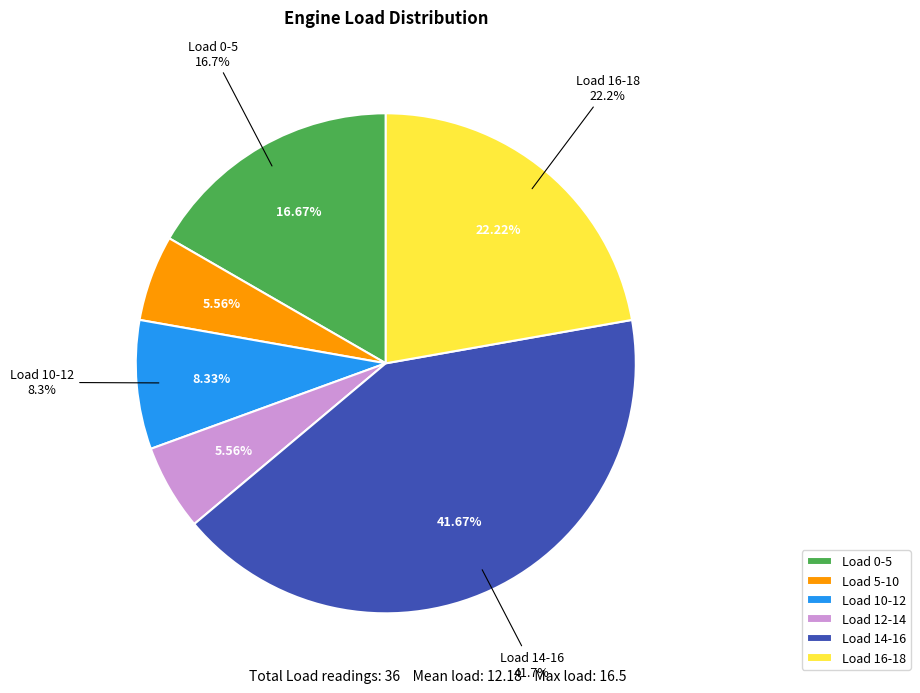

To the nearest percent, what percentage of the pie is 31.0?

8%